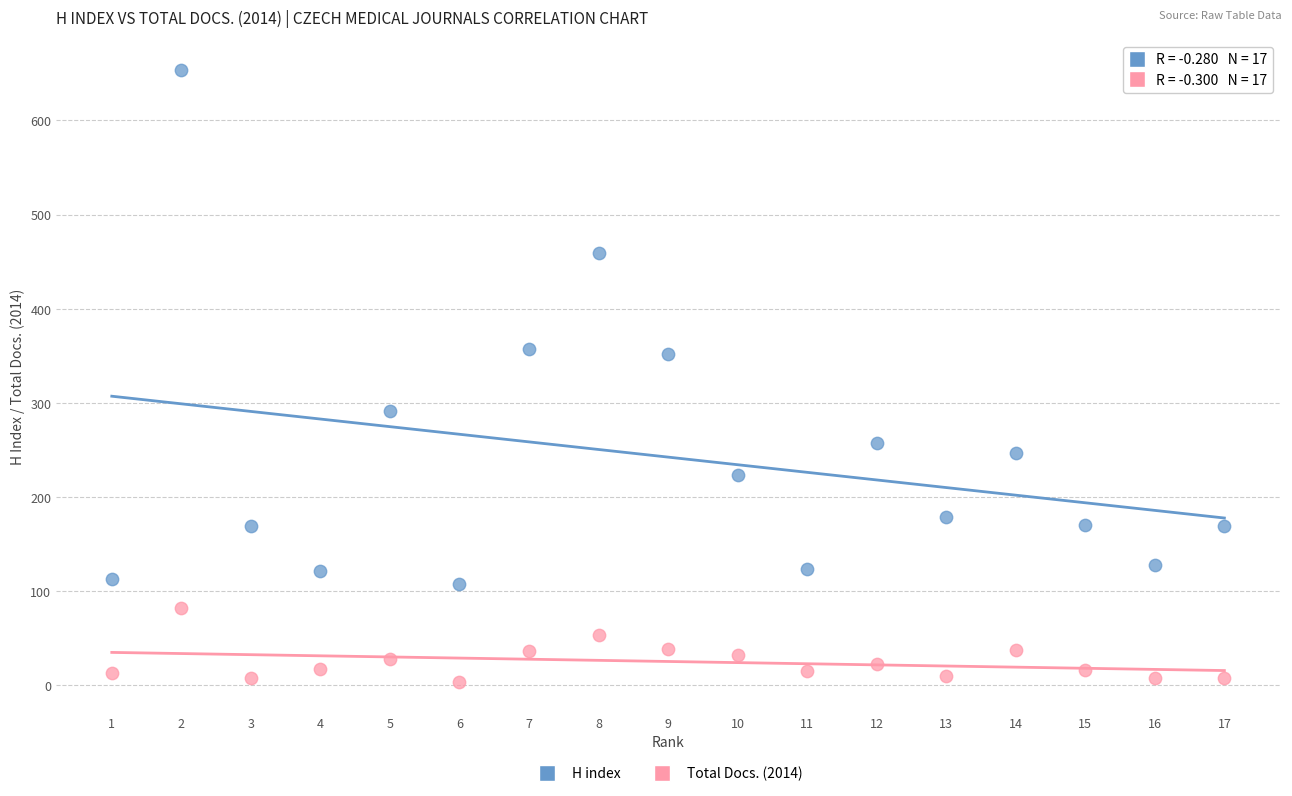

Across all data points, what is the range of Y values (max minus min)?

649